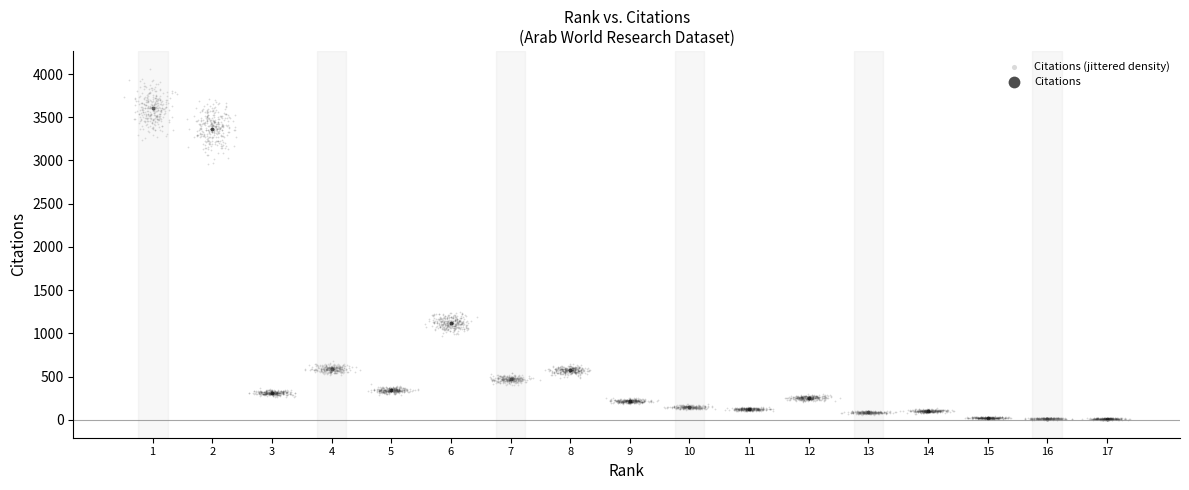

Which series has the largest Y range (max minus min)?

Citations (jittered density)